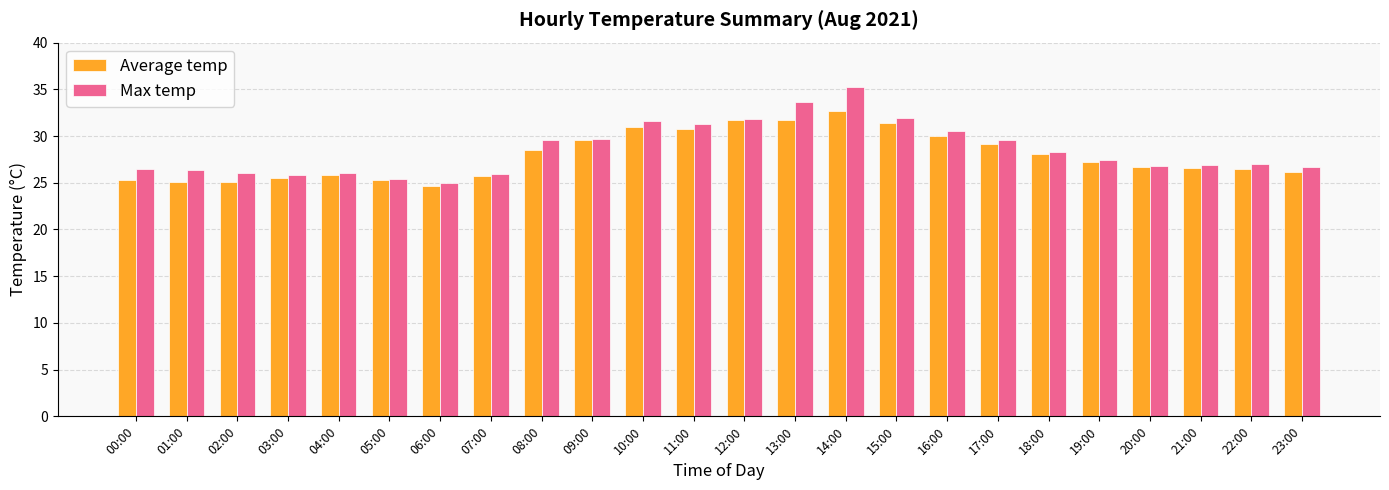

What is the sum of all Max temp values?

685.0